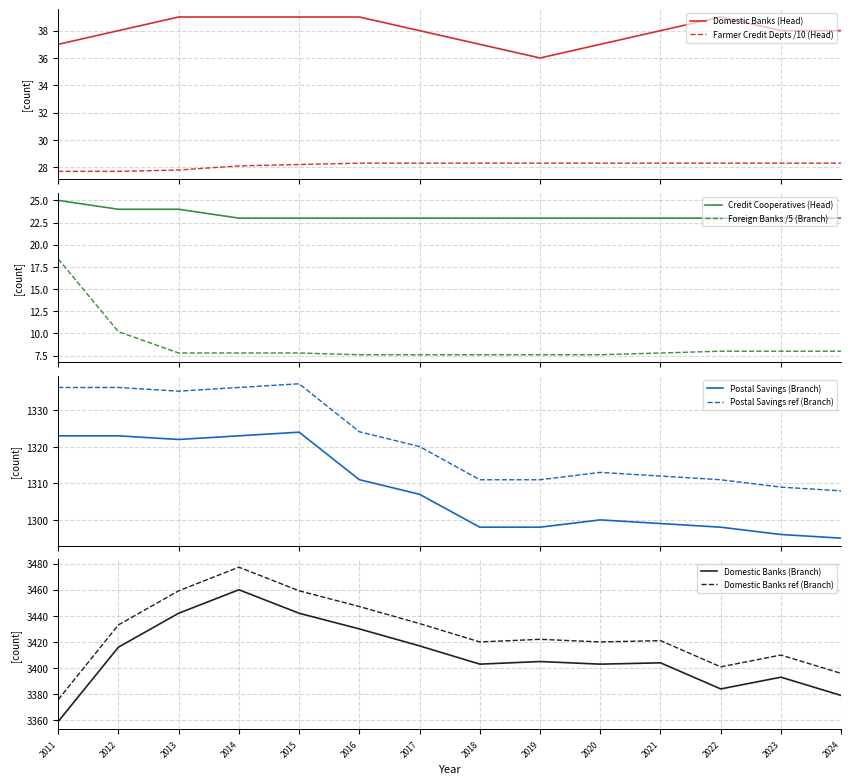

Does the chart have visible grid lines?

Yes